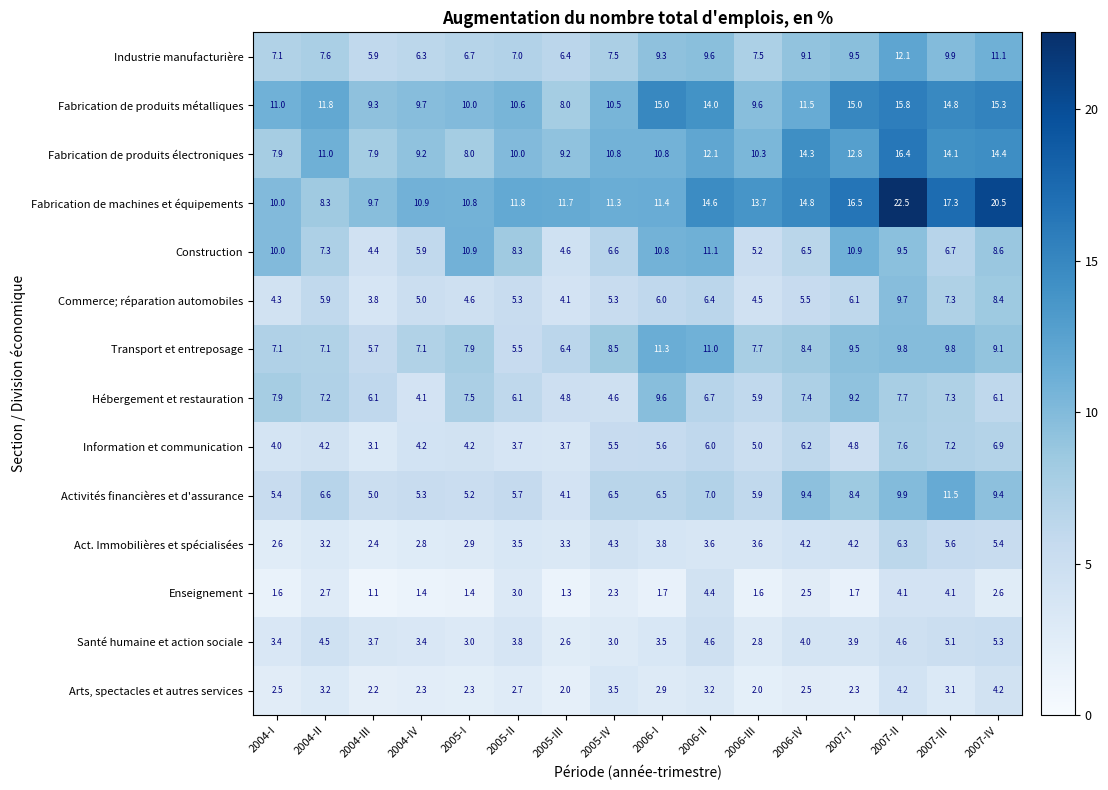

Count the number of data series in this chart.

14